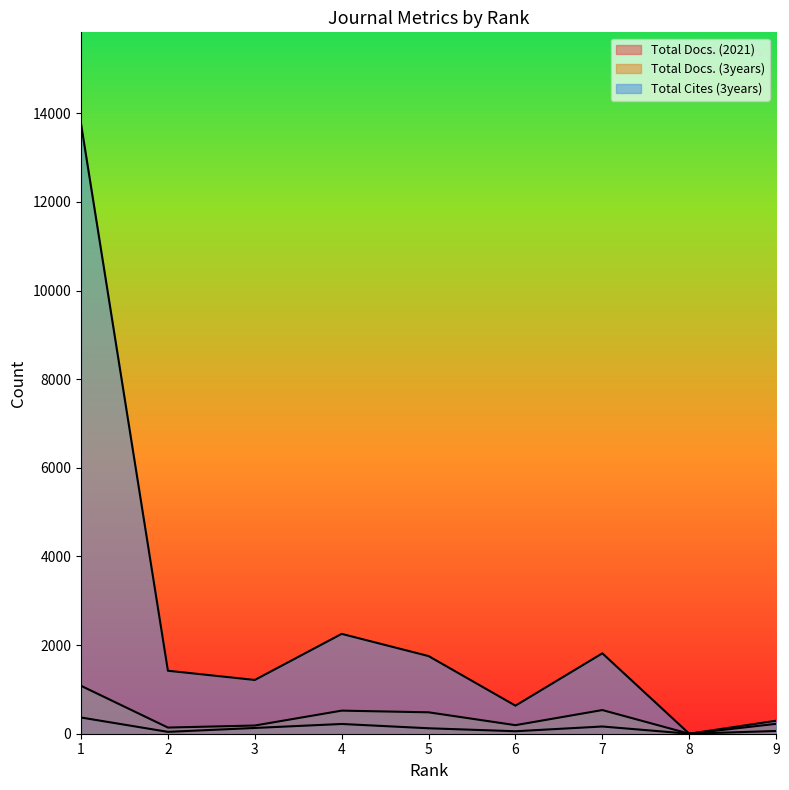

Reading left to right, list all the values displayed in this chart.

Total Docs. (2021): 1=366	2=42	3=130	4=220	5=123	6=56	7=163	8=0	9=62
Total Docs. (3years): 1=1081	2=139	3=185	4=521	5=483	6=193	7=534	8=0	9=223
Total Cites (3years): 1=13761	2=1421	3=1213	4=2253	5=1752	6=633	7=1814	8=0	9=293